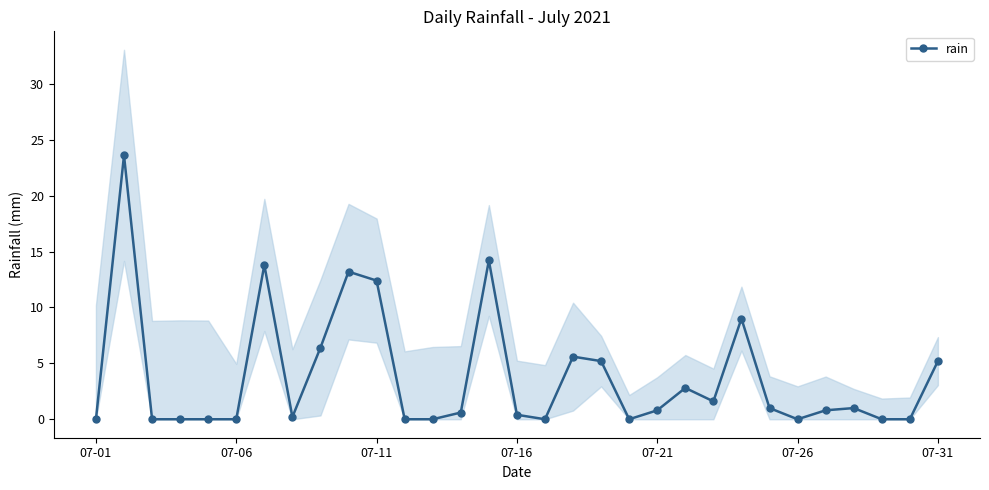

What position from the right is 16?

15